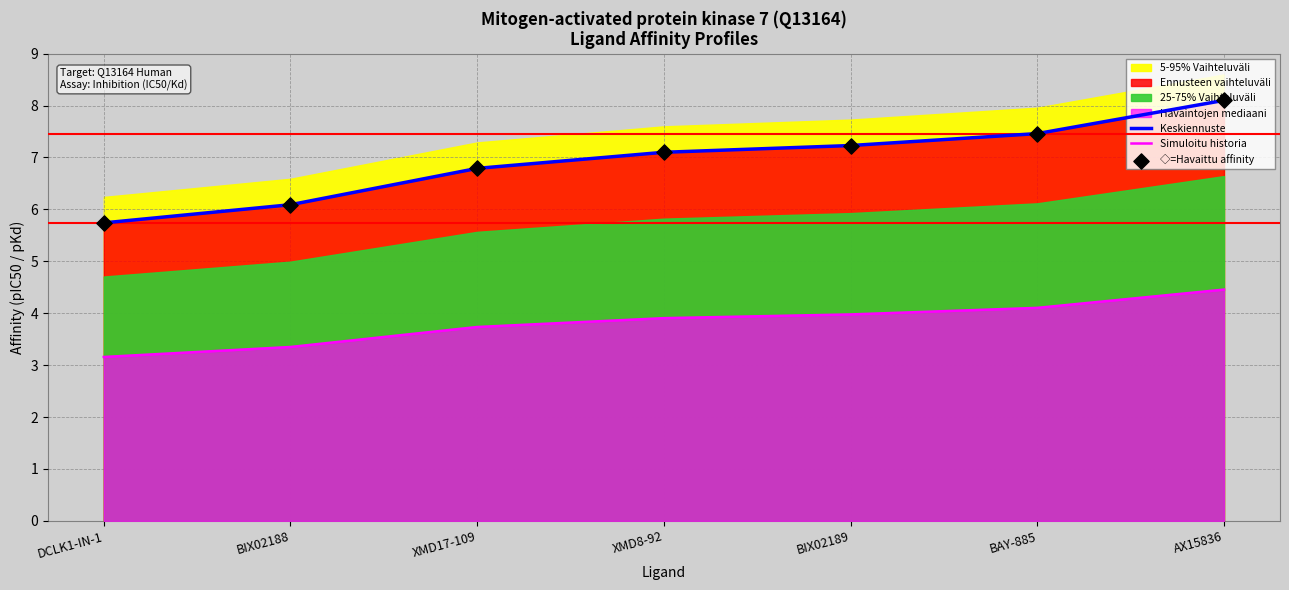

The value of Keskiennuste at DCLK1-IN-1 is 5.7. True or false?

True